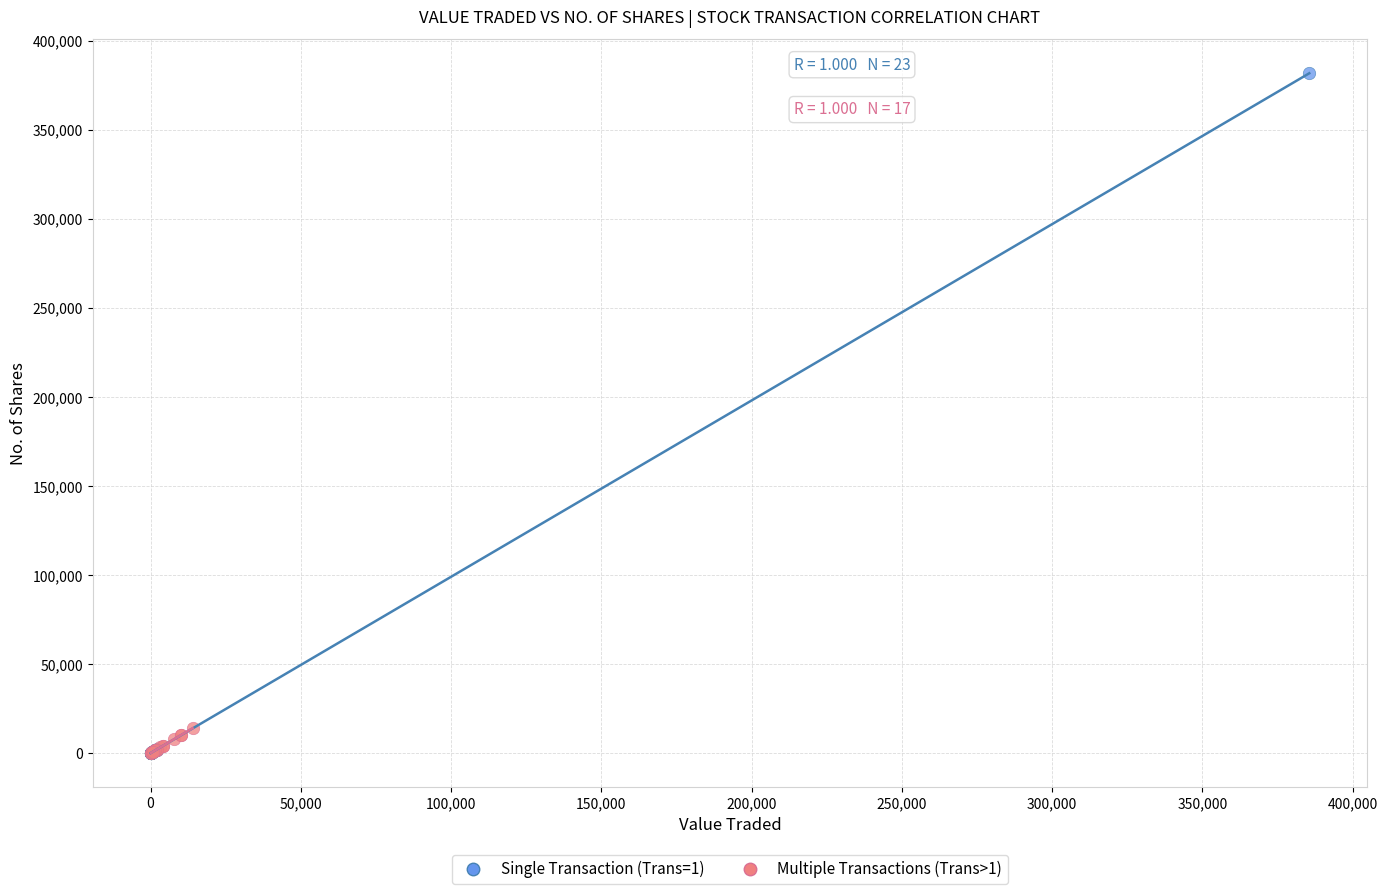

What are all the series names shown in the legend?

Single Transaction (Trans=1), Multiple Transactions (Trans>1)